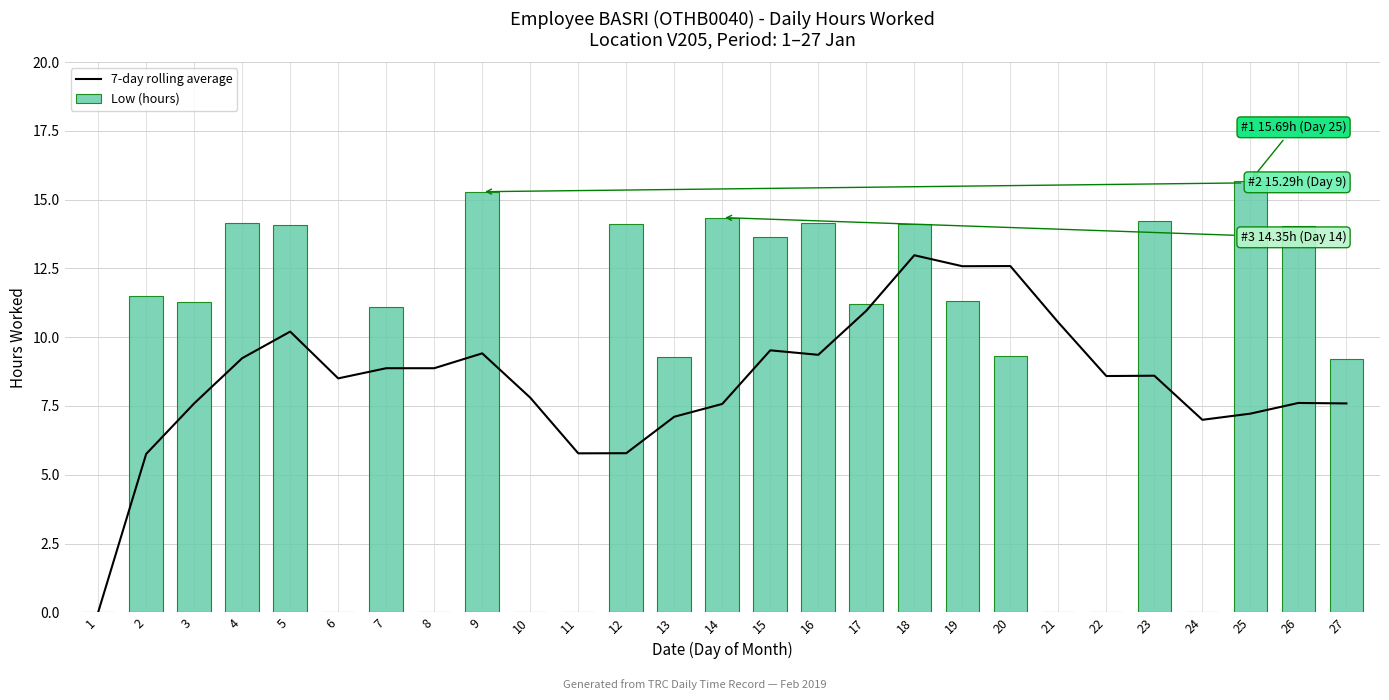

Rank the series at 13 from lowest to highest value.

7-day rolling average, Low (hours)